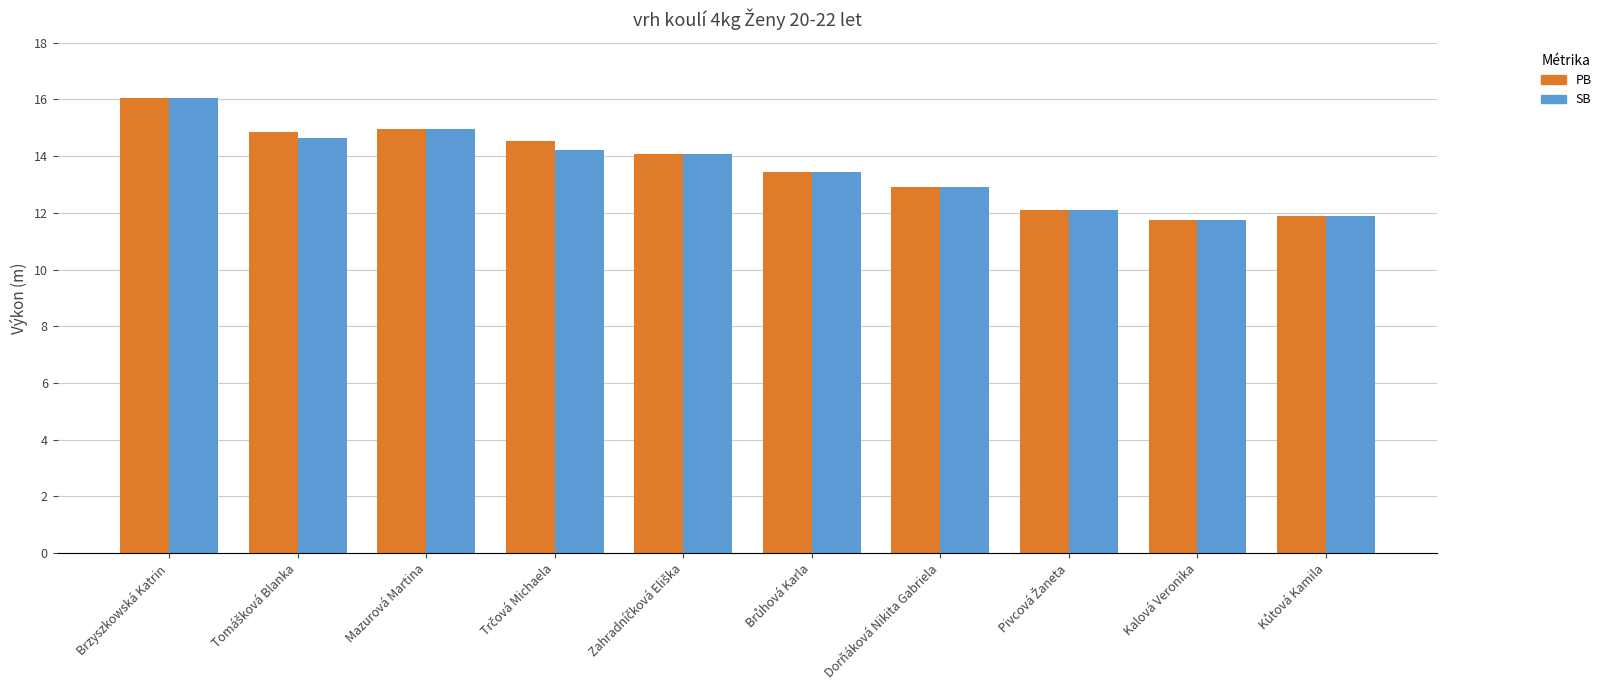

At which category is the sum across all series the highest?

Brzyszkowská Katrin